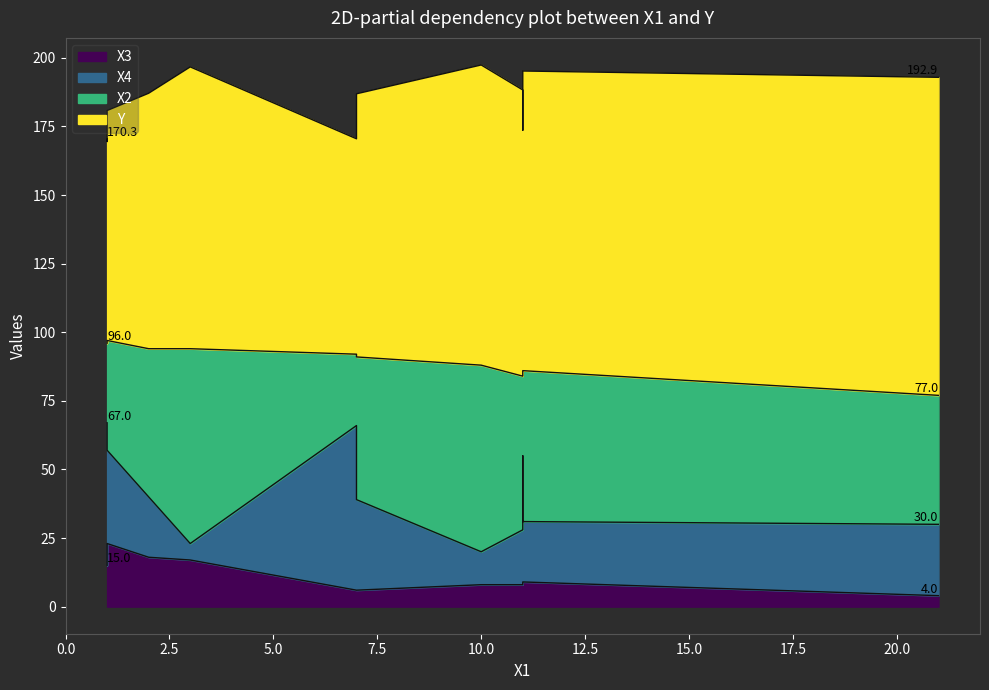

How many values in the X4 series are below 33?

6